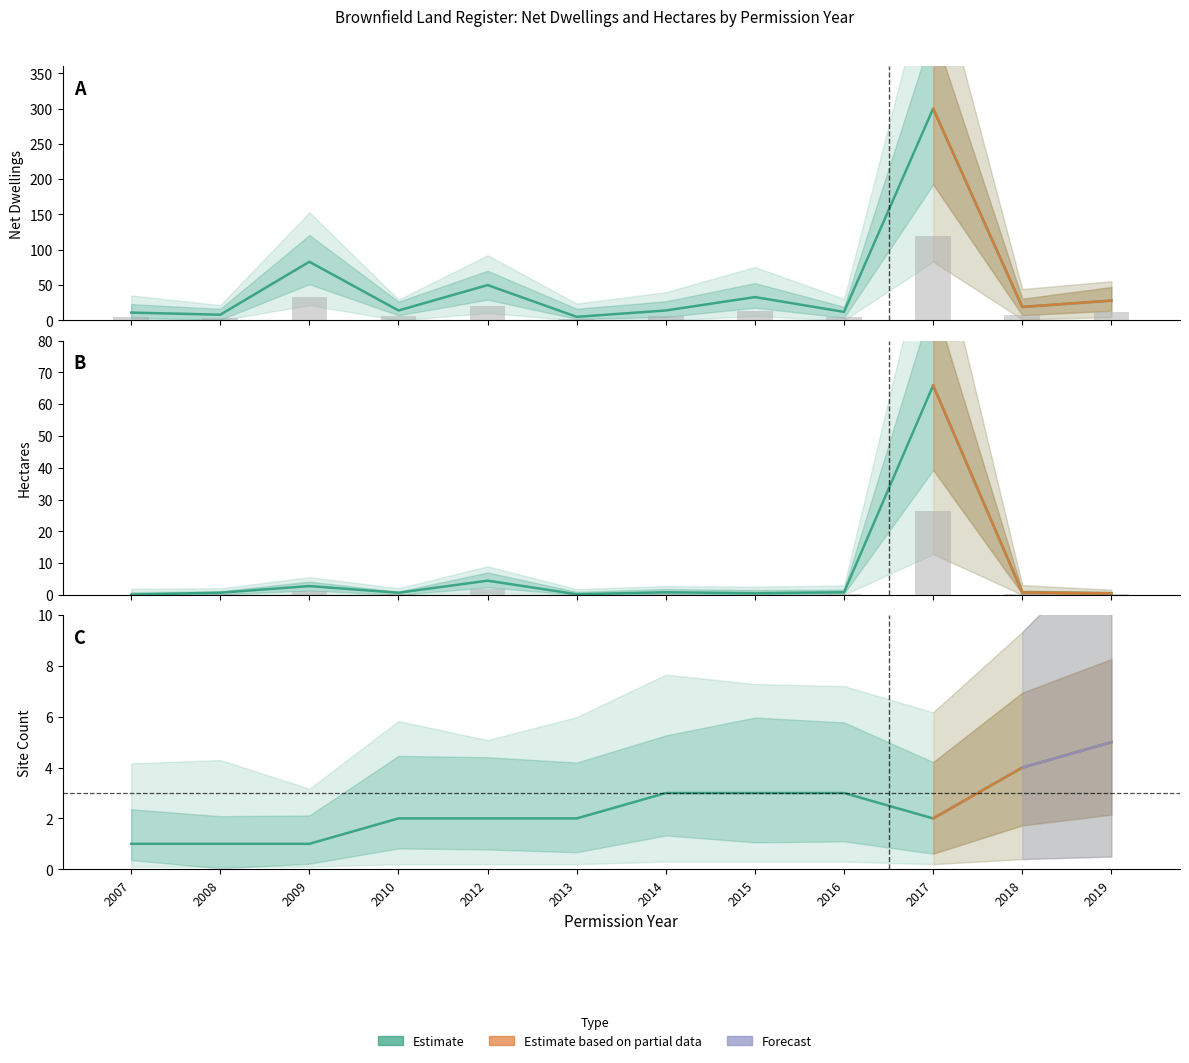

What is the sum of all Hectares values?

78.0